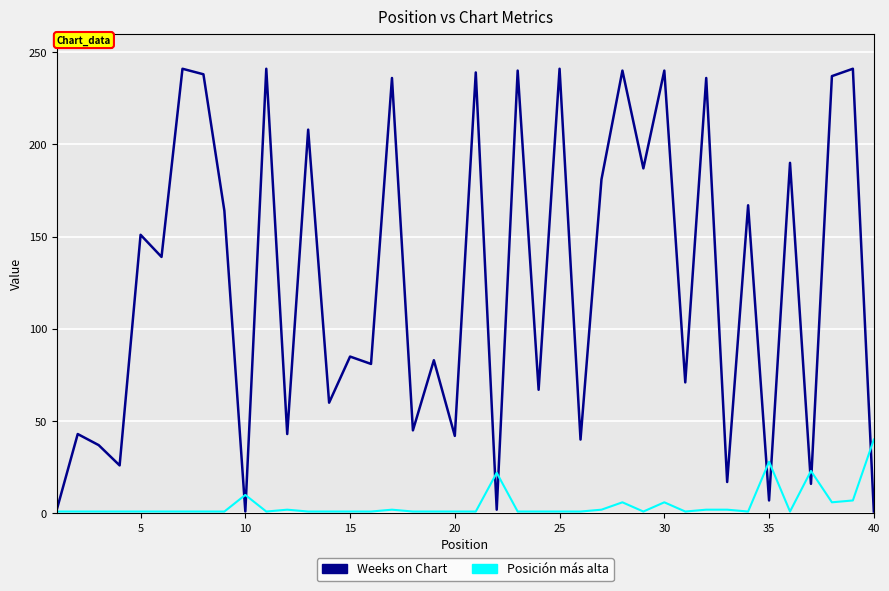

What is the difference between the maximum and minimum values in the Weeks on Chart series?

240